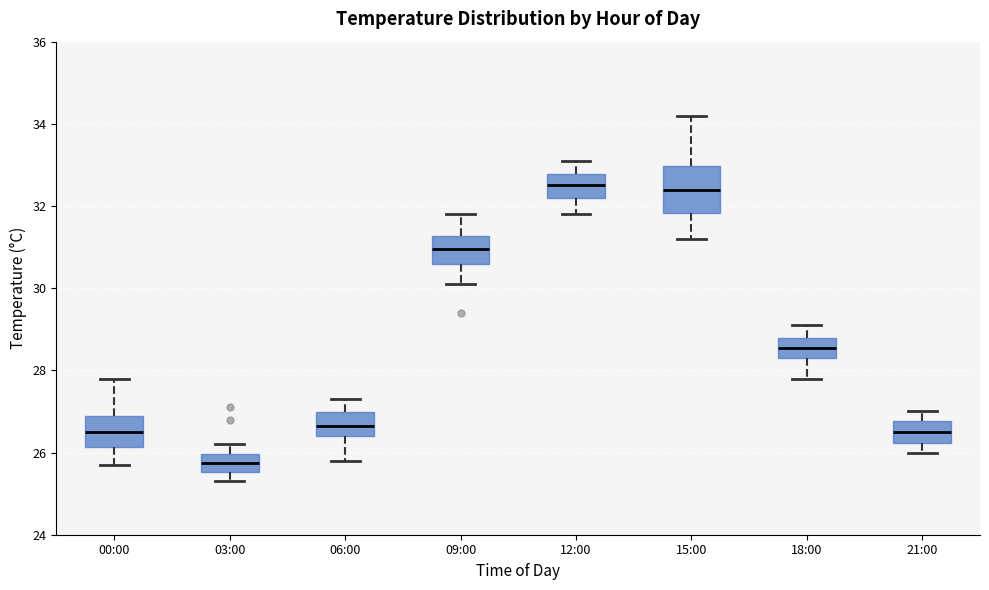

Reading left to right, read every box against the y-axis: the position of its median line, the range the box covers, and the ends of its whiskers. The values are not printed on the chart, so give them approximately, as read against the axis.

00:00: median 26.6, box 26.2 to 27.0, whiskers 25.8 to 27.8
03:00: median 25.8, box 25.6 to 26.0, whiskers 25.4 to 26.2
06:00: median 26.6, box 26.4 to 27.0, whiskers 25.8 to 27.4
09:00: median 31.0, box 30.6 to 31.2, whiskers 30.2 to 31.8
12:00: median 32.6, box 32.2 to 32.8, whiskers 31.8 to 33.2
15:00: median 32.4, box 31.8 to 33.0, whiskers 31.2 to 34.2
18:00: median 28.6, box 28.4 to 28.8, whiskers 27.8 to 29.2
21:00: median 26.6, box 26.2 to 26.8, whiskers 26.0 to 27.0